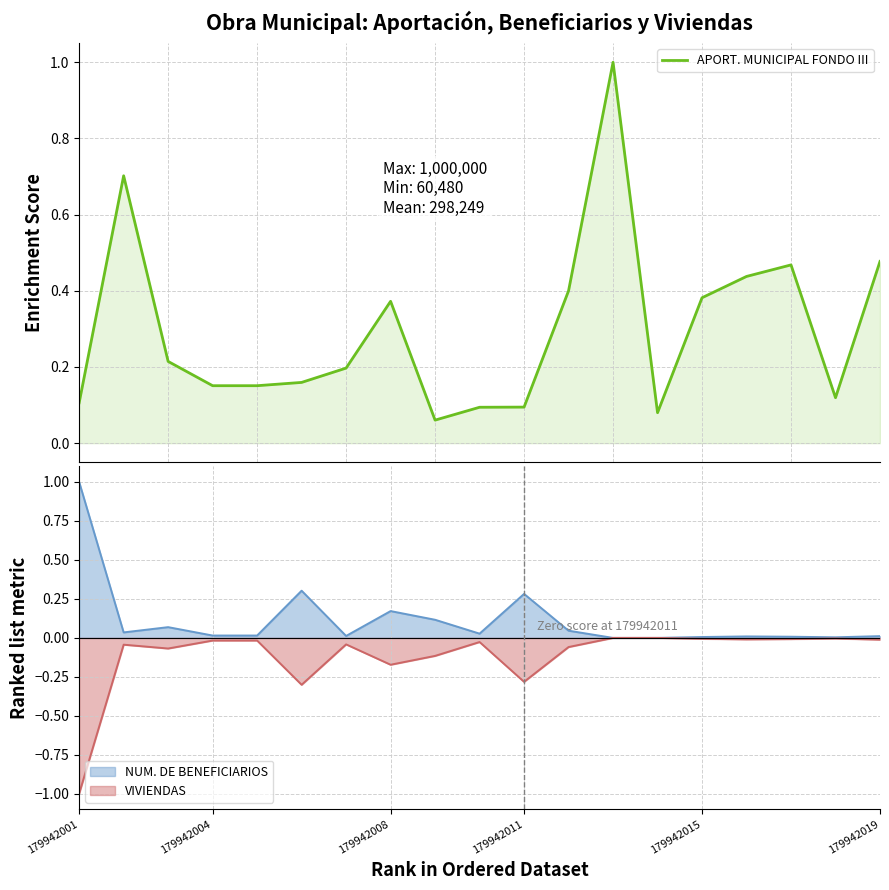

What is the maximum value for APORT. MUNICIPAL FONDO III?

1.0